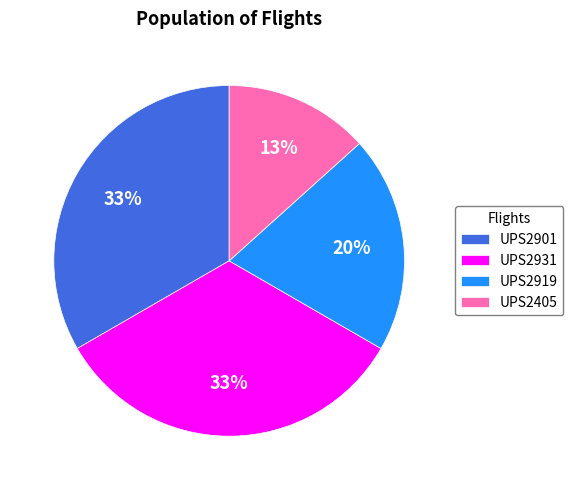

Which has a higher value, UPS2919 or UPS2901?

UPS2901